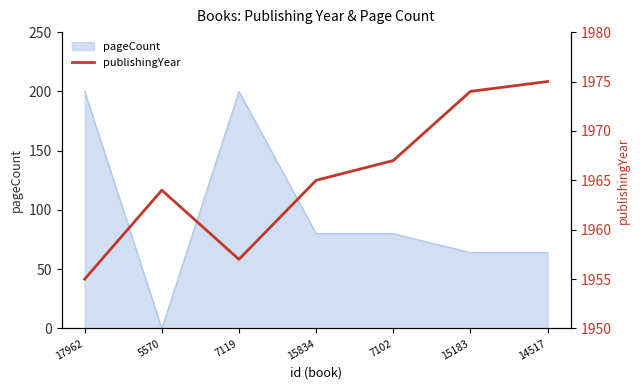

What is the maximum value shown in the chart?

1975